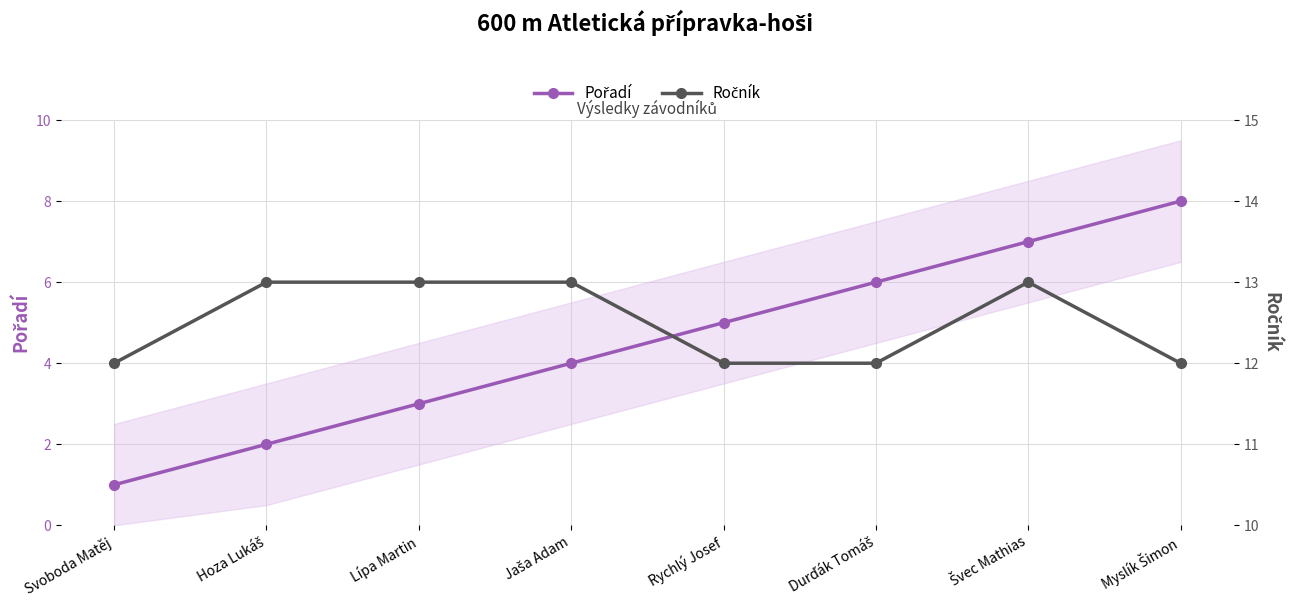

What position from the right is Svoboda Matěj?

8